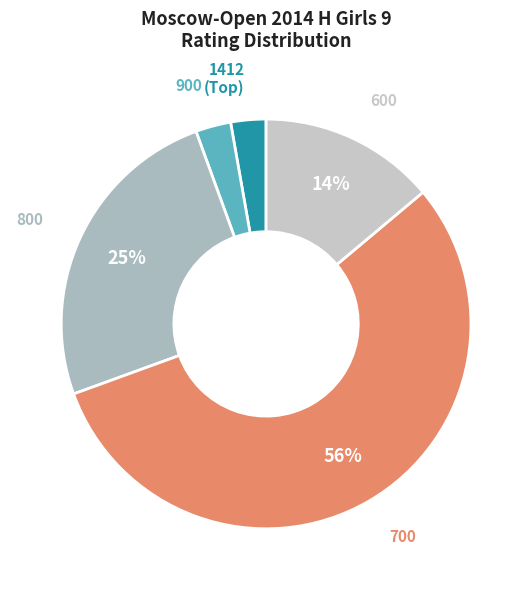

Is 700 the majority of the pie?

Yes